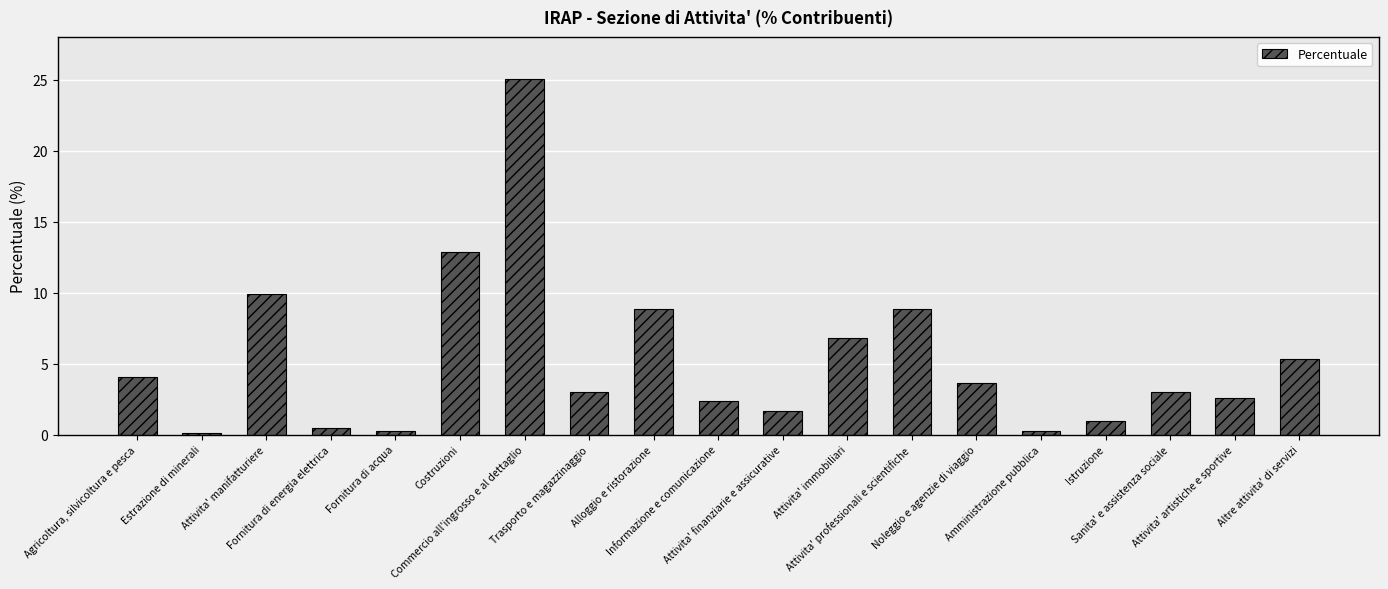

Which category has the highest value across all series?

Commercio all'ingrosso e al dettaglio